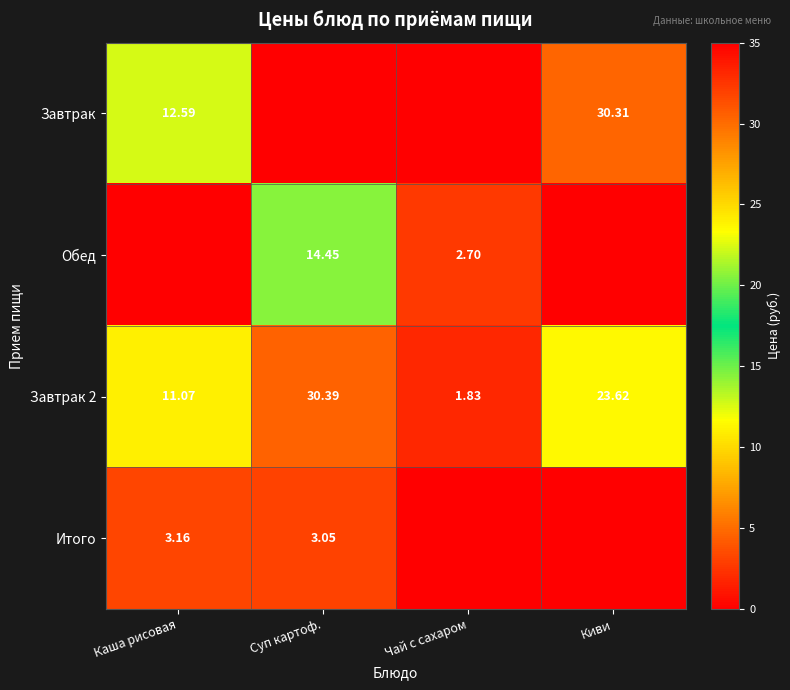

Rank the categories by Завтрак 2 value from highest to lowest.

Суп картоф., Киви, Каша рисовая, Чай с сахаром